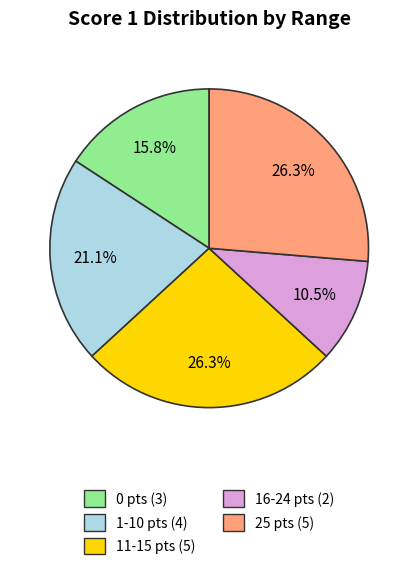

To the nearest percent, what is the average slice percentage?

20%